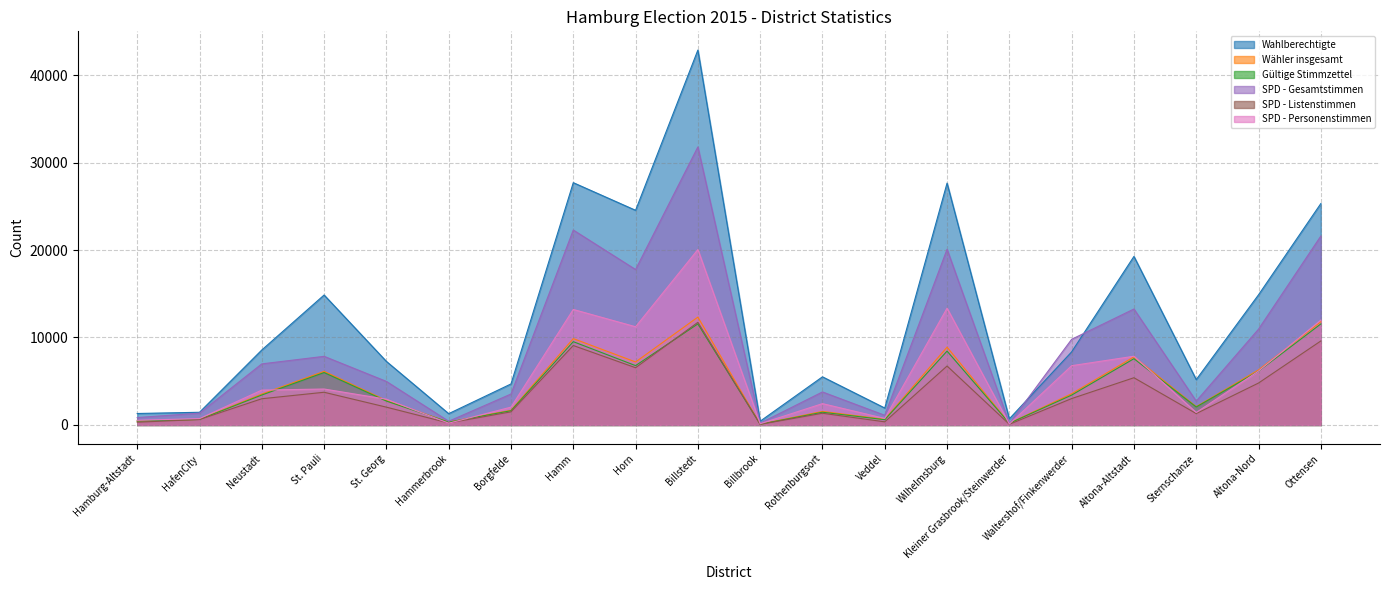

Reading left to right, transcribe all the data shown in this chart.

Wahlberechtigte: 1309	1448	8572	14857	7264	1291	4687	27701	24542	42861	428	5502	1935	27648	701	8354	19269	5183	14881	25310
Wähler insgesamt: 447	638	3528	6130	2792	332	1675	9873	7200	12331	89	1548	637	8895	193	3571	7787	2090	6292	11799
Gültige Stimmzettel: 436	627	3422	5990	2731	322	1624	9521	6783	11551	84	1453	599	8443	185	3413	7575	2053	6145	11547
SPD - Gesamtstimmen: 844	1348	6981	7844	4977	422	3535	22285	17769	31786	205	3773	1103	20085	175	9791	13255	2725	10952	21593
SPD - Listenstimmen: 311	623	2996	3737	2034	223	1499	9081	6542	11733	69	1336	356	6738	72	3016	5398	1300	4792	9601
SPD - Personenstimmen: 533	725	3985	4107	2943	199	2036	13204	11227	20053	136	2437	747	13347	103	6775	7857	1425	6160	11992